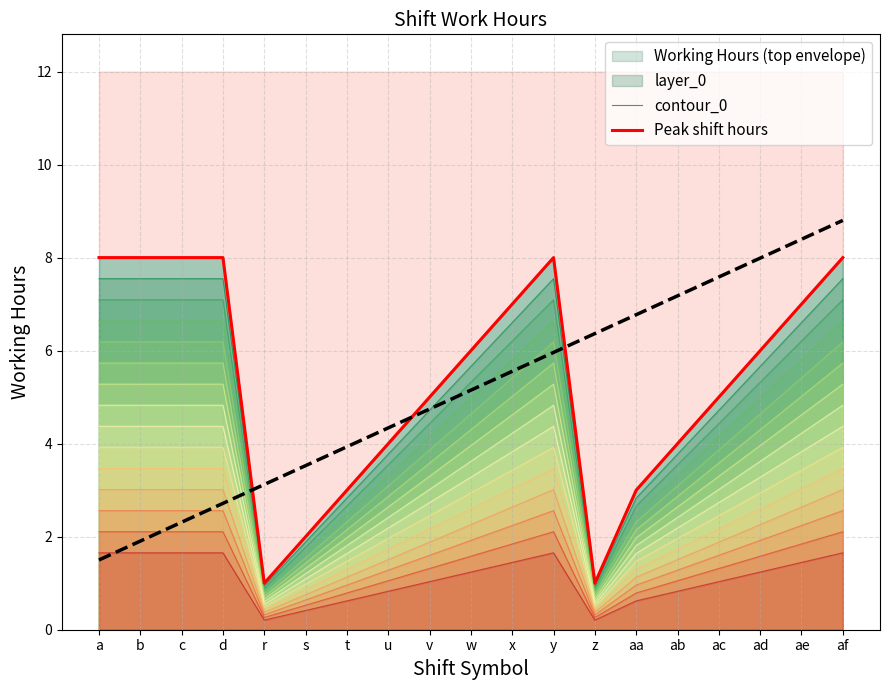

What is the approximate value of Predicted hours at t?

3.9